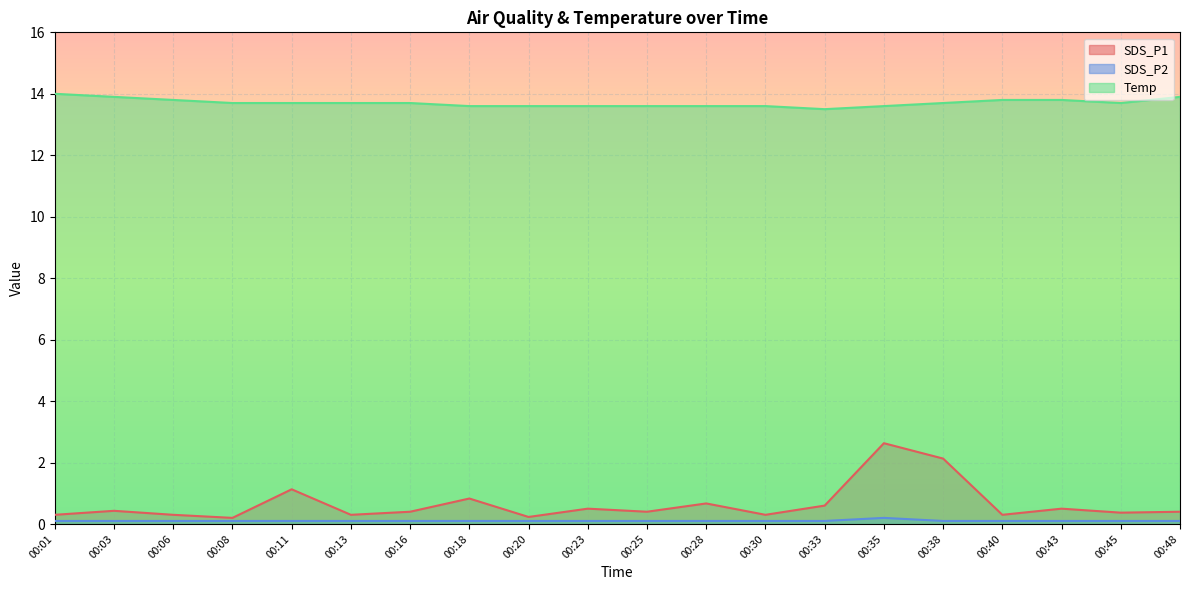

What is the greatest value displayed?

14.0